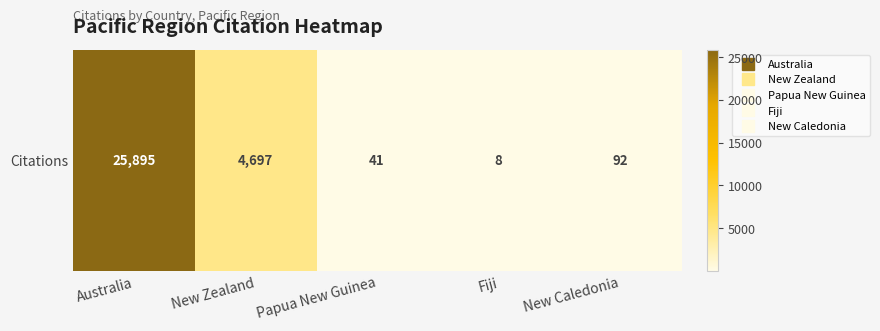

What is the difference between the values at Papua New Guinea and Fiji?

33